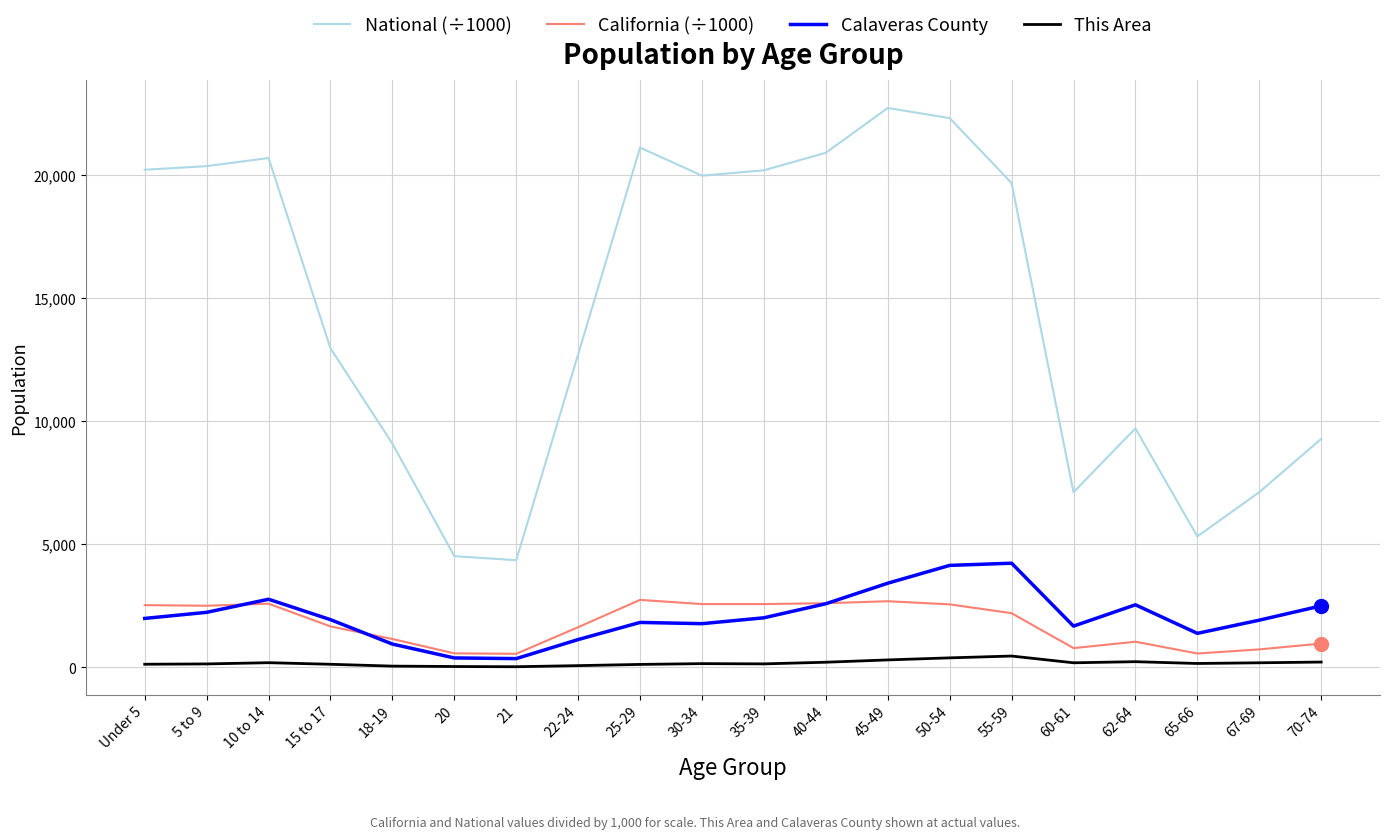

What position from the left is 62-64?

17